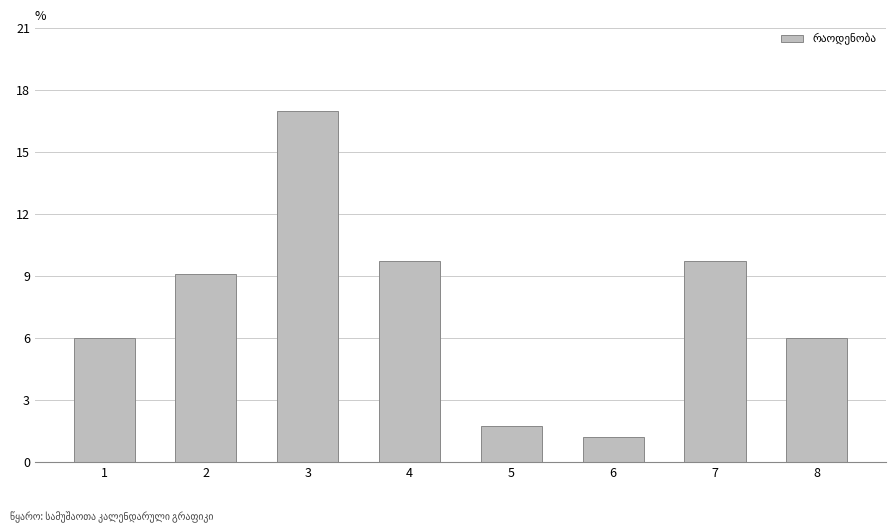

Reading left to right, extract all data points from this chart.

1=6.0	2=9.1	3=17.0	4=9.7	5=1.8	6=1.2	7=9.7	8=6.0